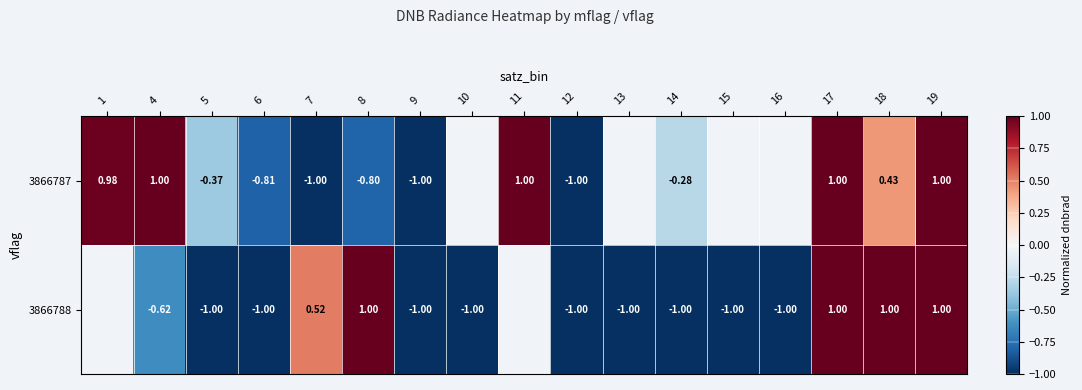

List the series in order of their peak value, lowest first.

3866787, 3866788